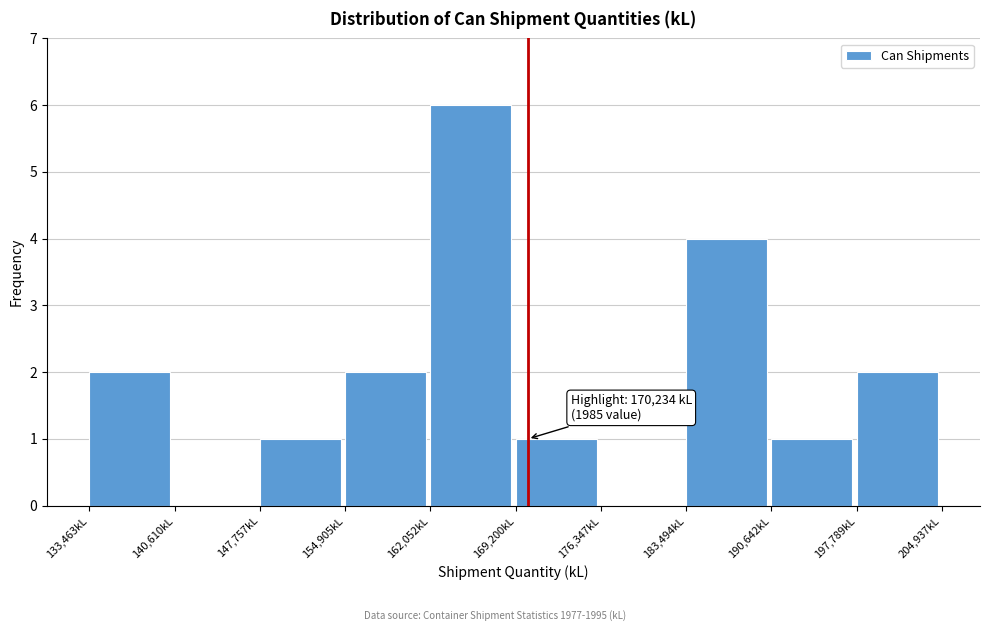

Over which range of the x-axis is the bar tallest?

162000 to 169000